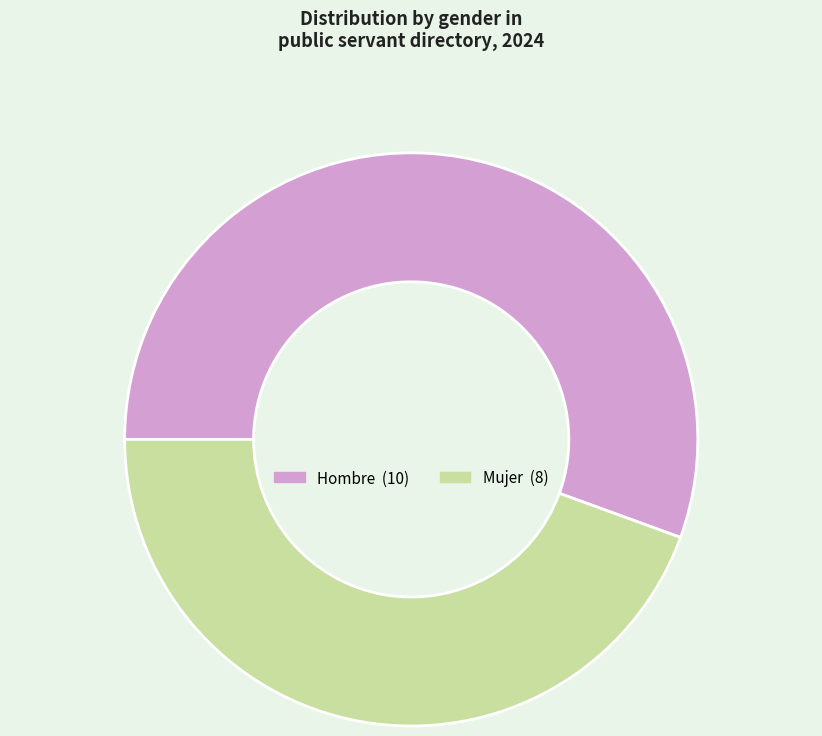

Approximately how many times larger is the value at Mujer compared to Hombre?

0.8